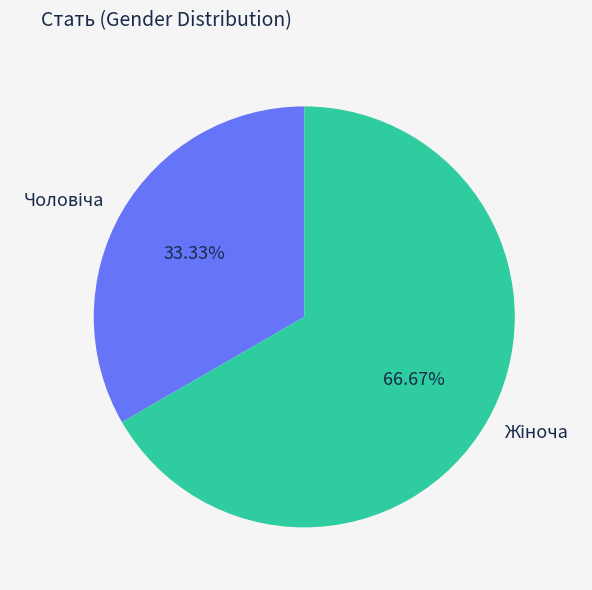

Does any single category account for the majority?

Yes